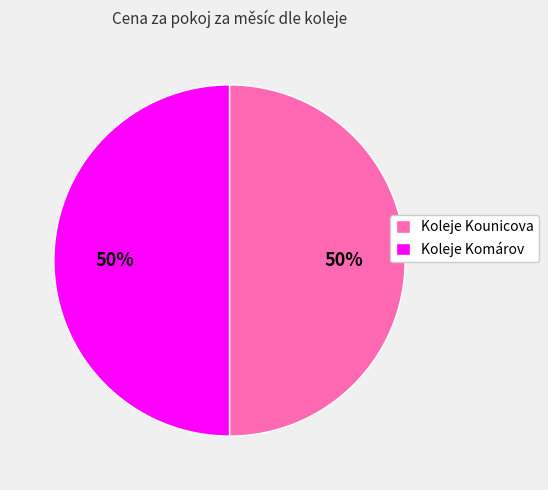

To the nearest percent, what portion does Koleje Komárov represent?

50%